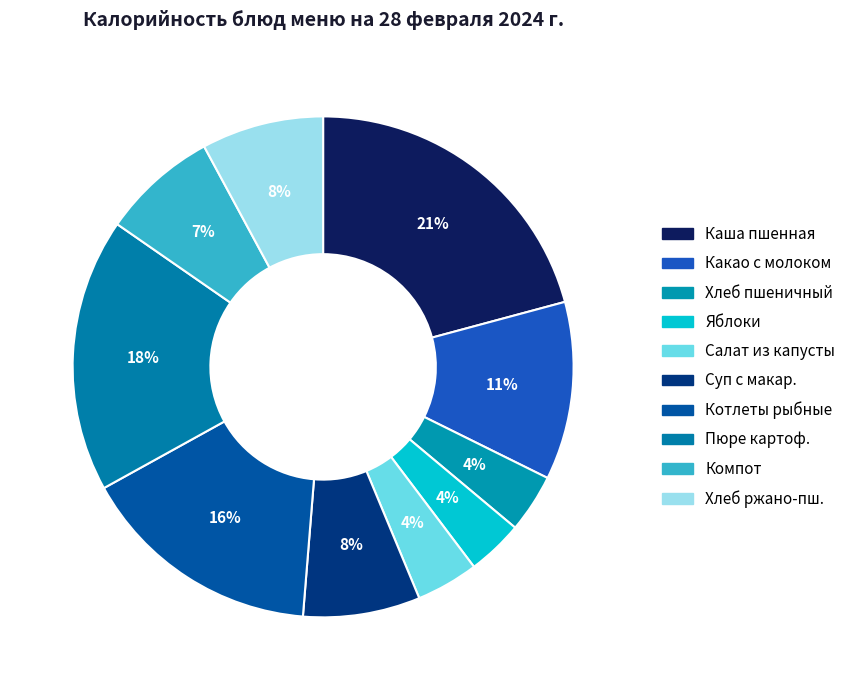

How many slices are in this pie chart?

10